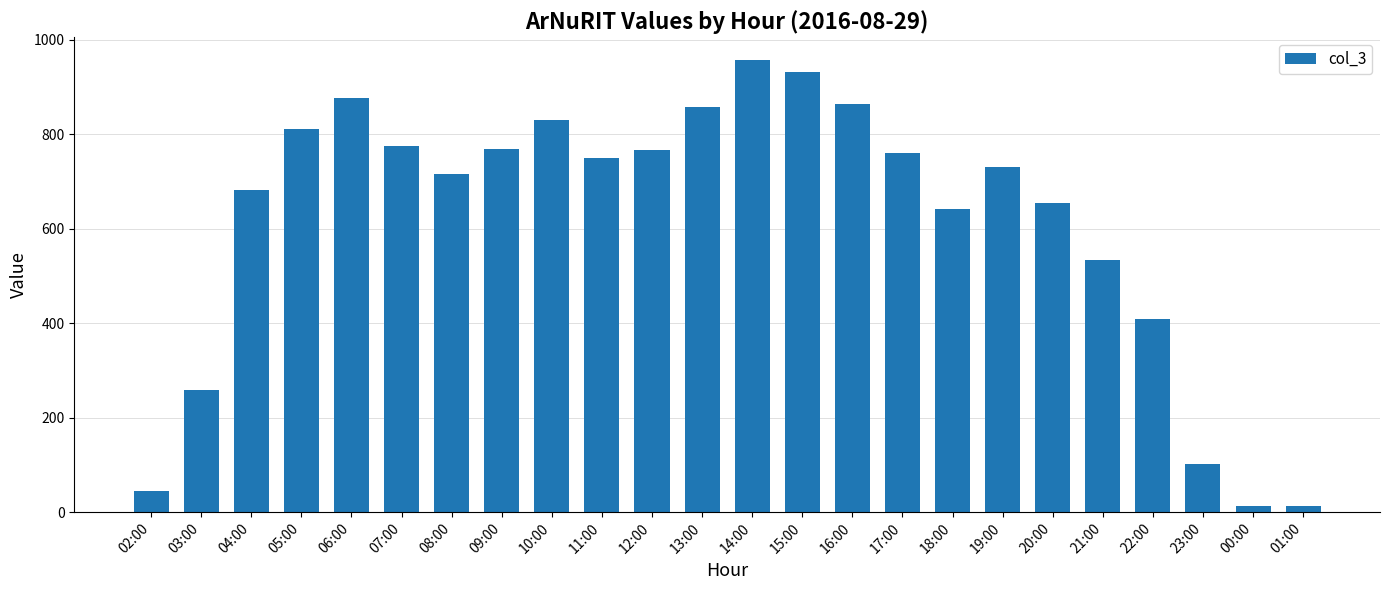

What is the label of the 1st bar from the left?

02:00